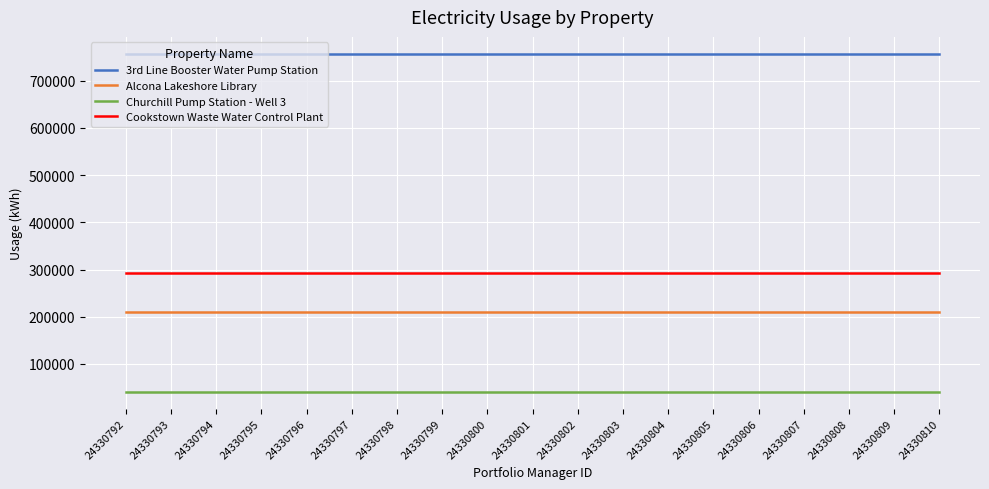

Reading right to left, transcribe all the data shown in this chart.

3rd Line Booster Water Pump Station: 757108	757108	757108	757108	757108	757108	757108	757108	757108	757108	757108	757108	757108	757108	757108	757108	757108	757108	757108
Alcona Lakeshore Library: 209470	209470	209470	209470	209470	209470	209470	209470	209470	209470	209470	209470	209470	209470	209470	209470	209470	209470	209470
Churchill Pump Station - Well 3: 41095	41095	41095	41095	41095	41095	41095	41095	41095	41095	41095	41095	41095	41095	41095	41095	41095	41095	41095
Cookstown Waste Water Control Plant: 293621	293621	293621	293621	293621	293621	293621	293621	293621	293621	293621	293621	293621	293621	293621	293621	293621	293621	293621